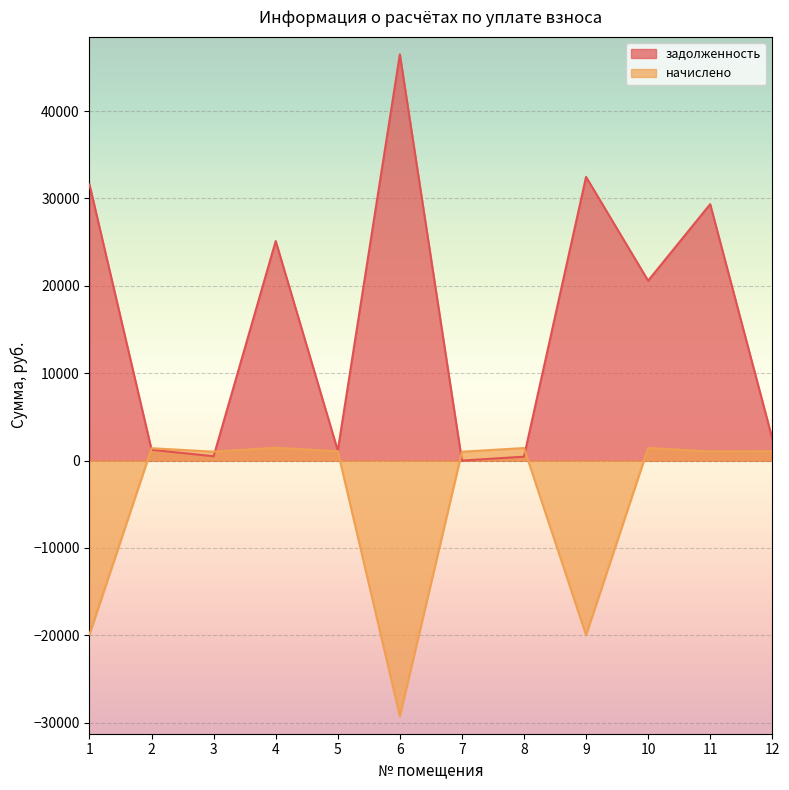

Reading left to right, what are all the values shown in this chart?

задолженность: 1=31593.2	2=1237.2	3=494.7	4=25126.2	5=1138.6	6=46487.2	7=0.0	8=447.0	9=32466.0	10=20587.2	11=29344.0	12=2530.2
начислено: 1=-19883.7	2=1414.3	3=1021.9	4=1464.1	5=1067.7	6=-29257.4	7=1013.9	8=1436.2	9=-19967.8	10=1440.2	11=1049.8	12=1071.7